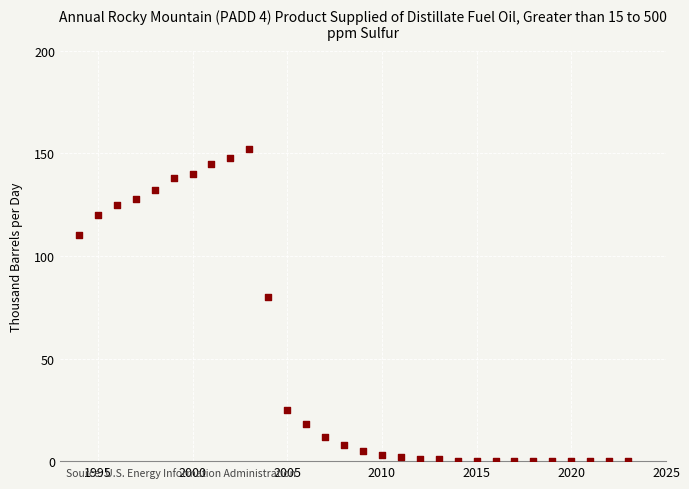

What is the range of Y values (max minus min)?

152